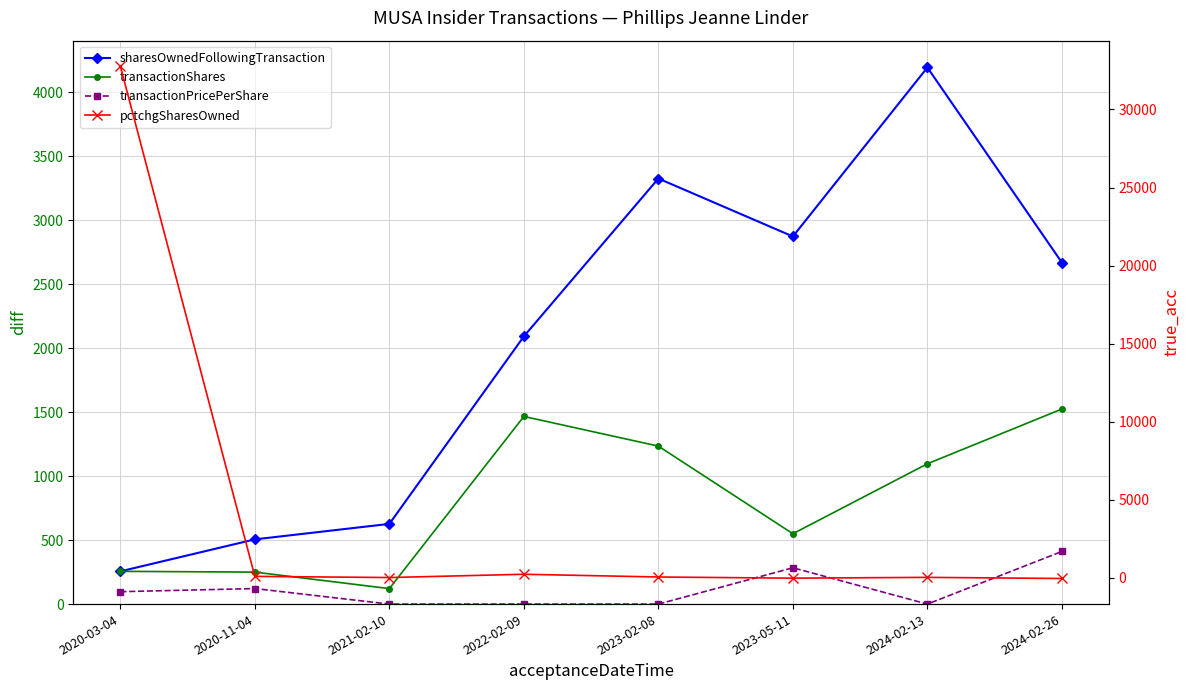

True or false: transactionShares and sharesOwnedFollowingTransaction intersect in this chart.

False